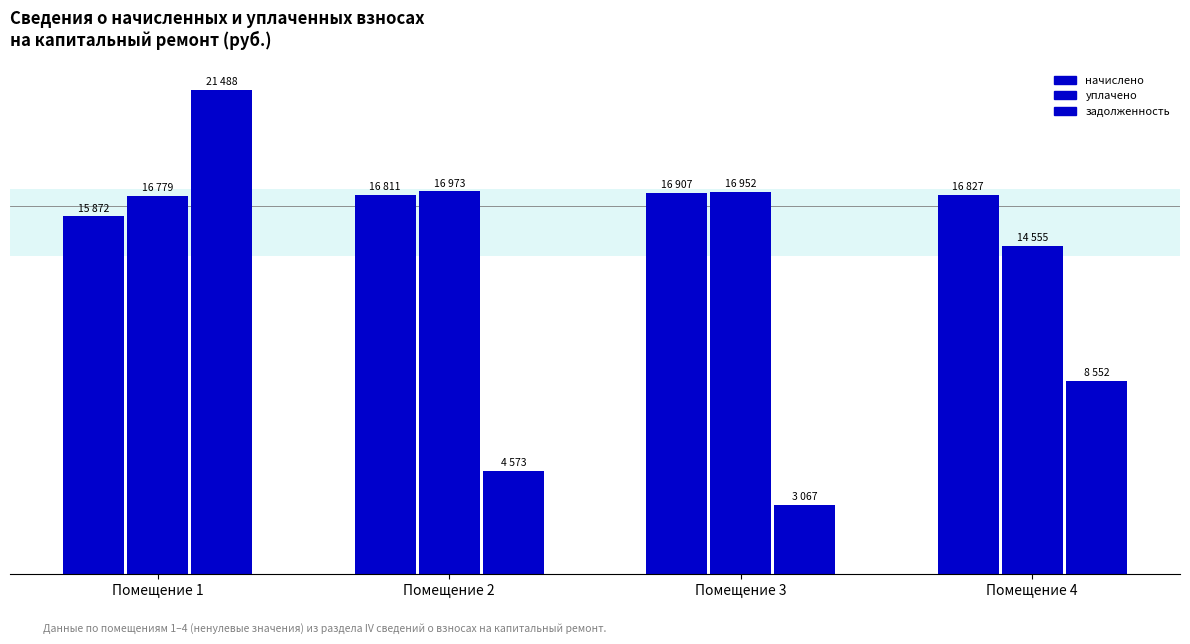

Reading right to left, list all the values displayed in this chart.

начислено: 16826.7	16907.5	16810.5	15871.8
уплачено: 14554.8	16952.0	16973.4	16779.2
задолженность: 8552.5	3067.0	4573.2	21488.0